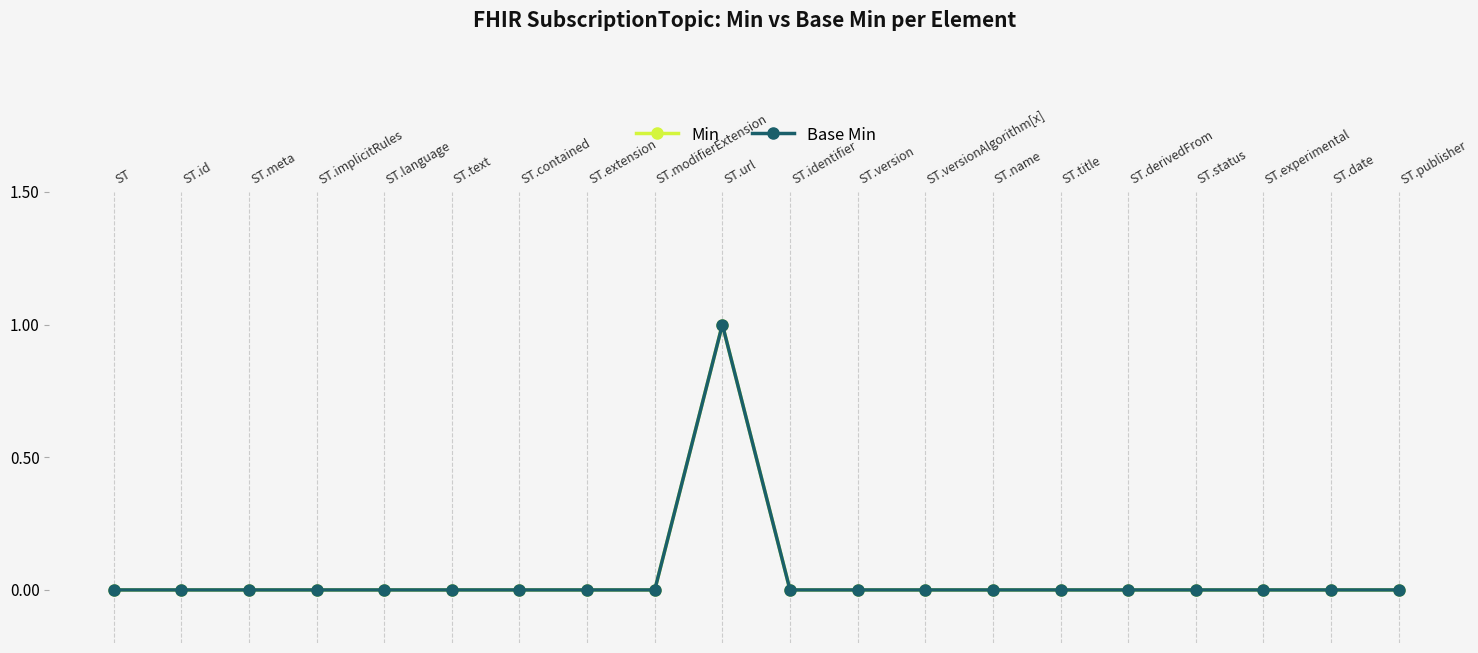

The value of Min at ST.extension is 0. True or false?

True